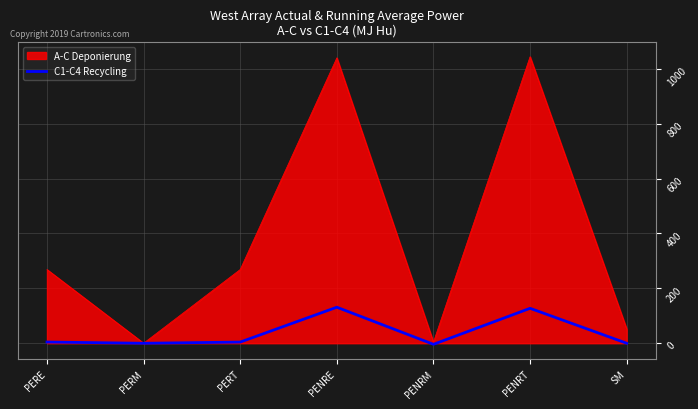

Which series has the largest total across all categories?

A-C Deponierung